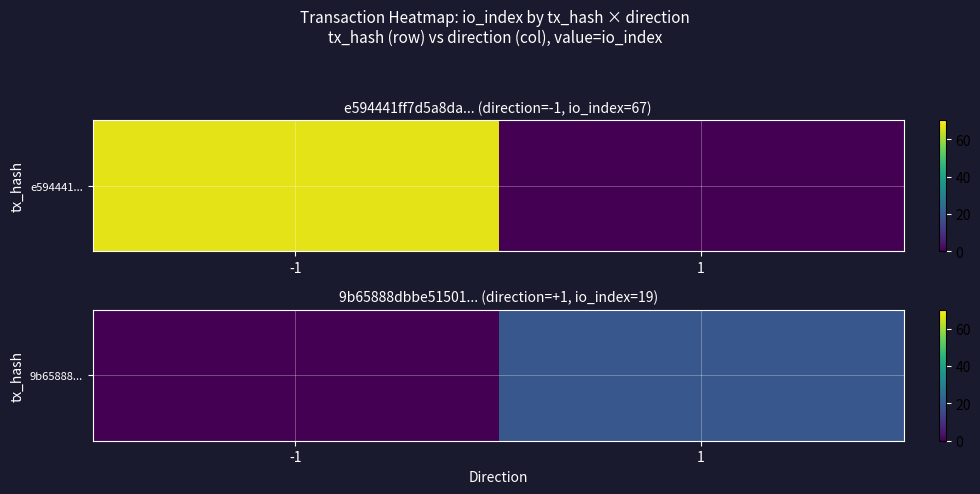

Between 1 and -1, which is larger?

1